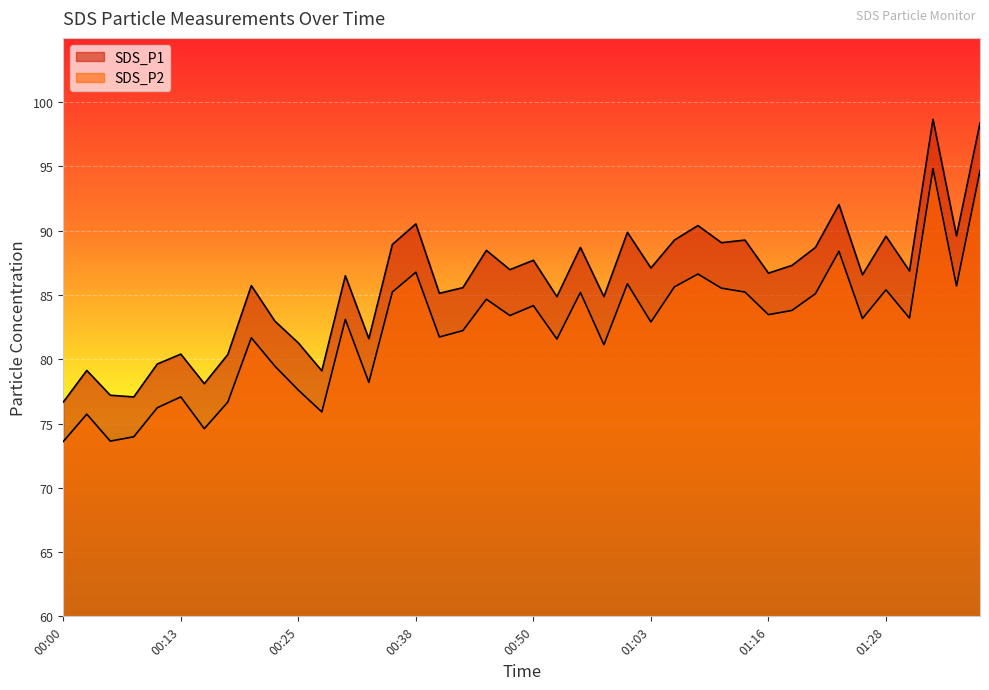

The value of SDS_P2 at 00:43 is 35.6. True or false?

False